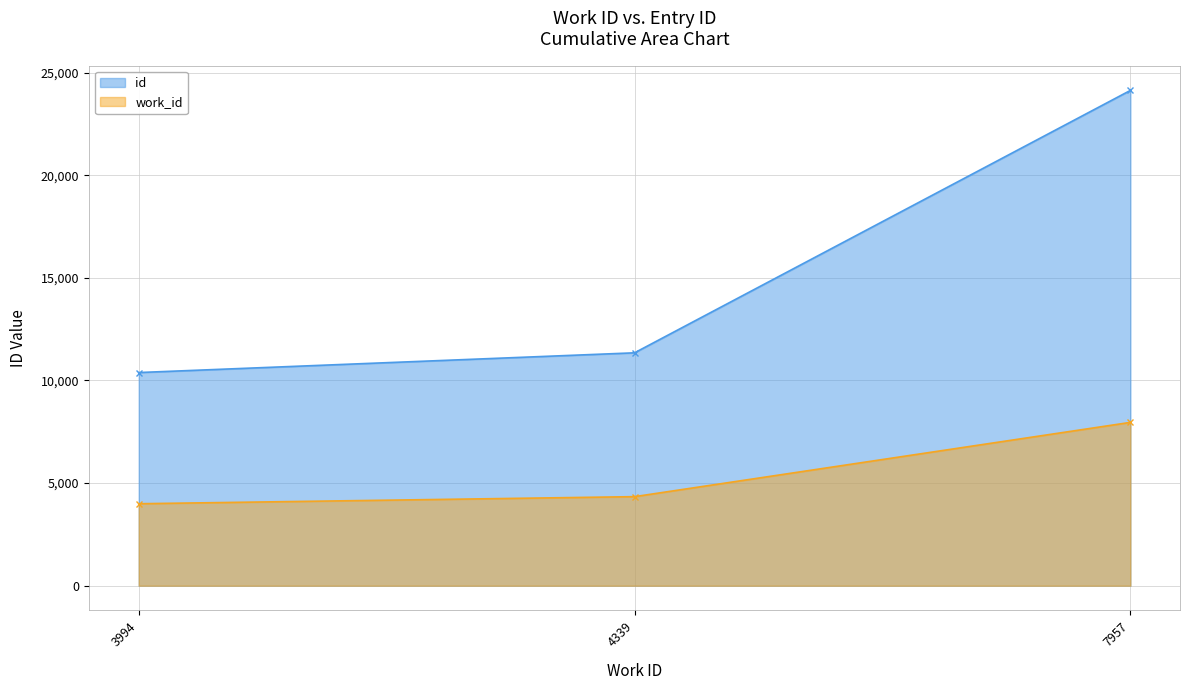

Rank the series by their average value, from highest to lowest.

id, work_id